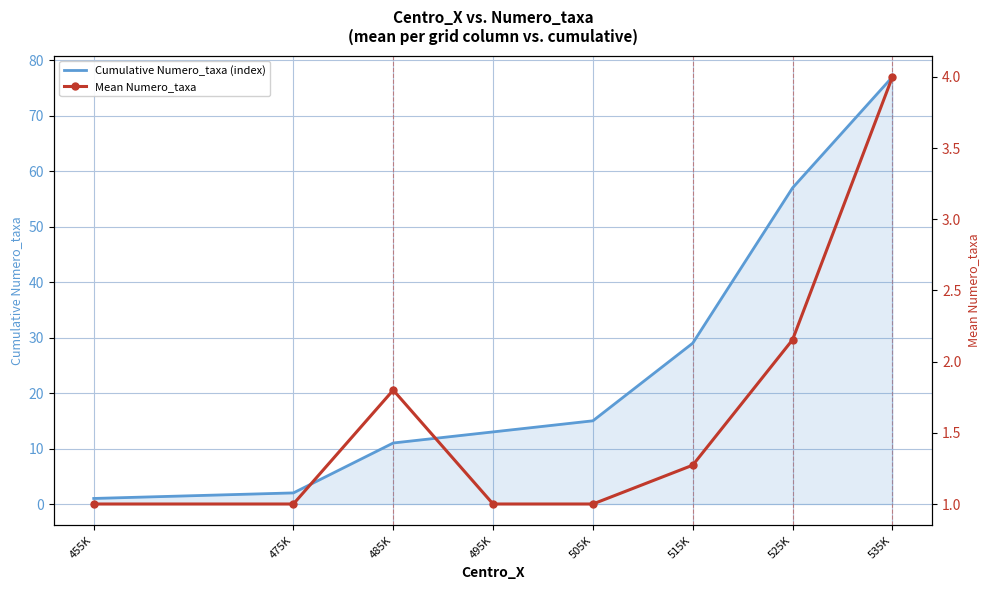

At 495K, list the series in order from smallest to largest.

Mean Numero_taxa, Cumulative Numero_taxa (index)